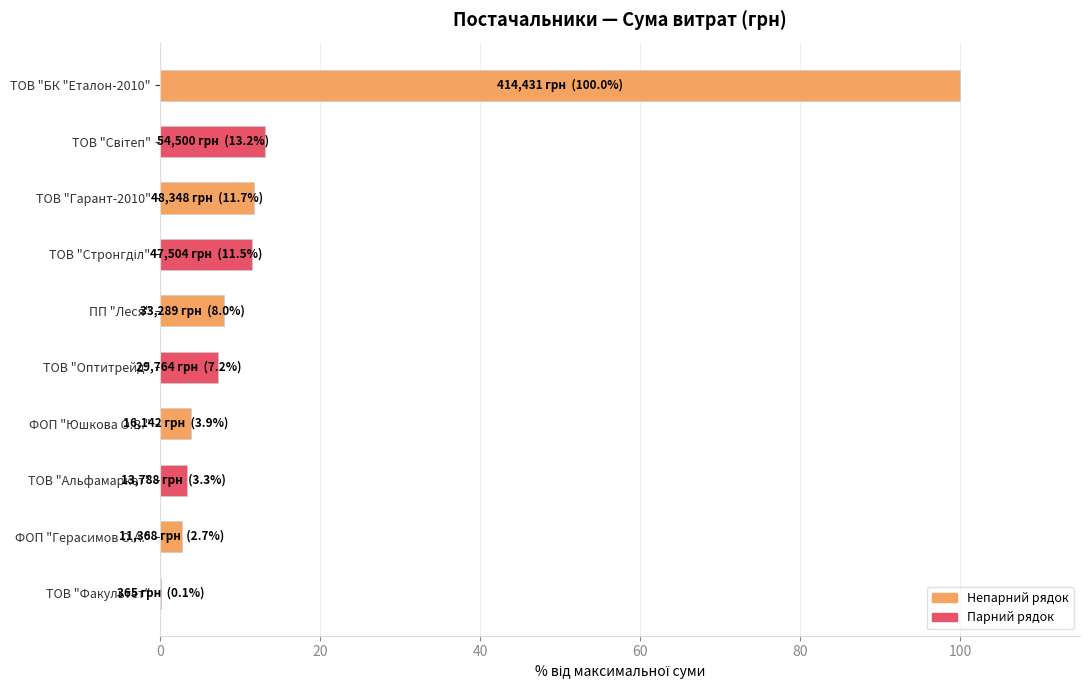

What is the average value?

16.2